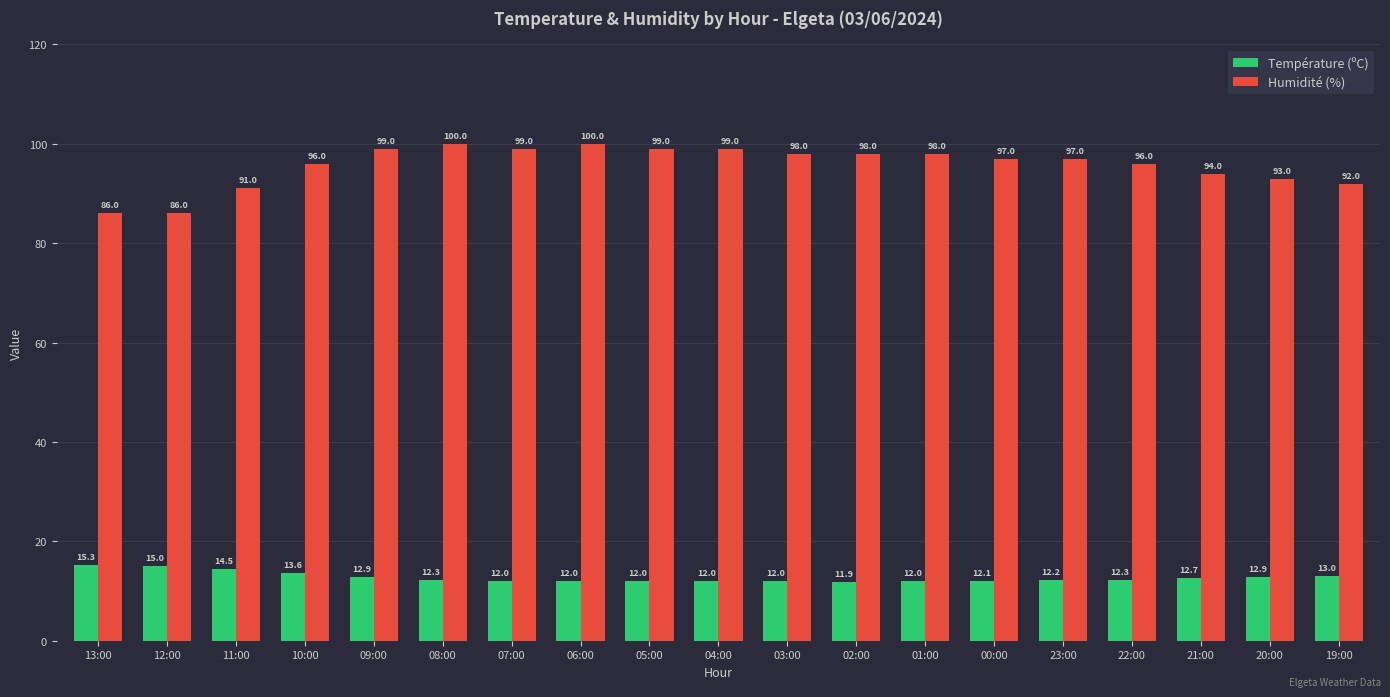

What position from the right is 02:00?

8